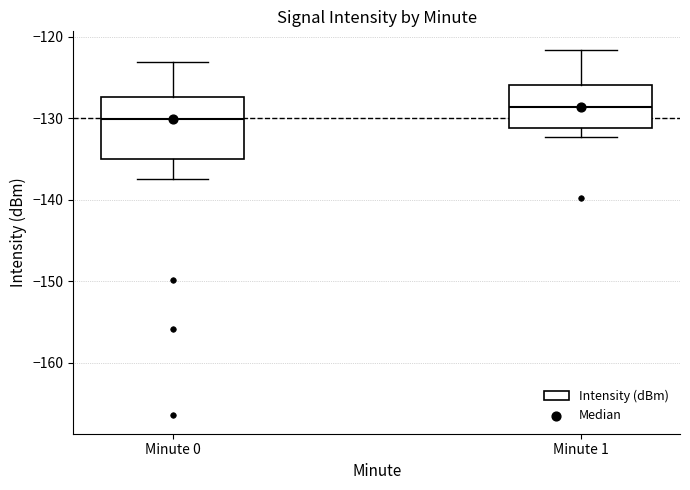

Reading left to right, transcribe this box plot: for each box, give where its median line is, the range the box spans, and where its two whiskers end, as read against the y-axis. The values are not printed on the chart, so give them approximately, as read against the axis.

Minute 0: median -130, box -135 to -127, whiskers -137 to -123
Minute 1: median -129, box -131 to -126, whiskers -132 to -122